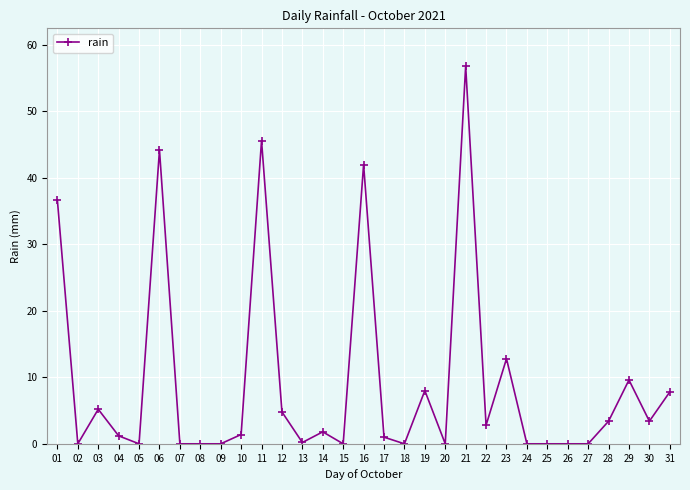

The value at 26 is -30.2. True or false?

False